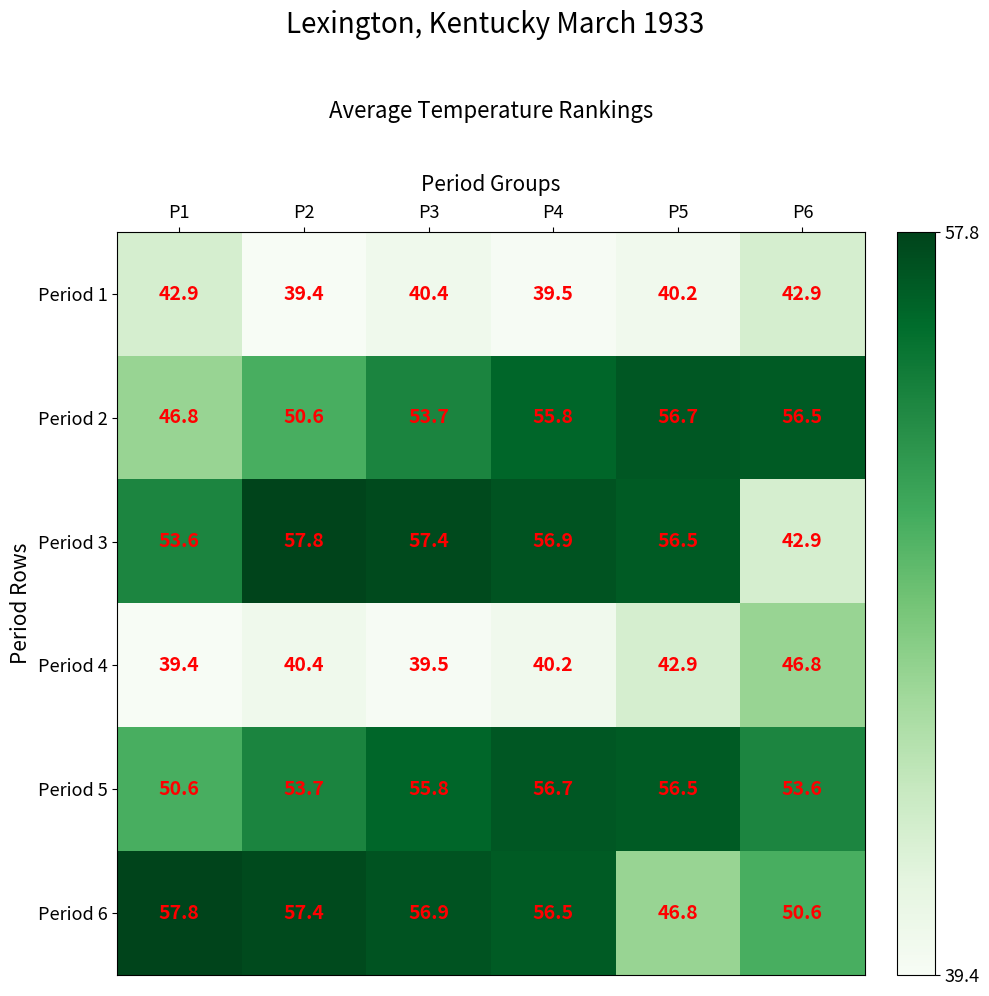

Rank the categories by Period 4 value from lowest to highest.

P1, P3, P4, P2, P5, P6